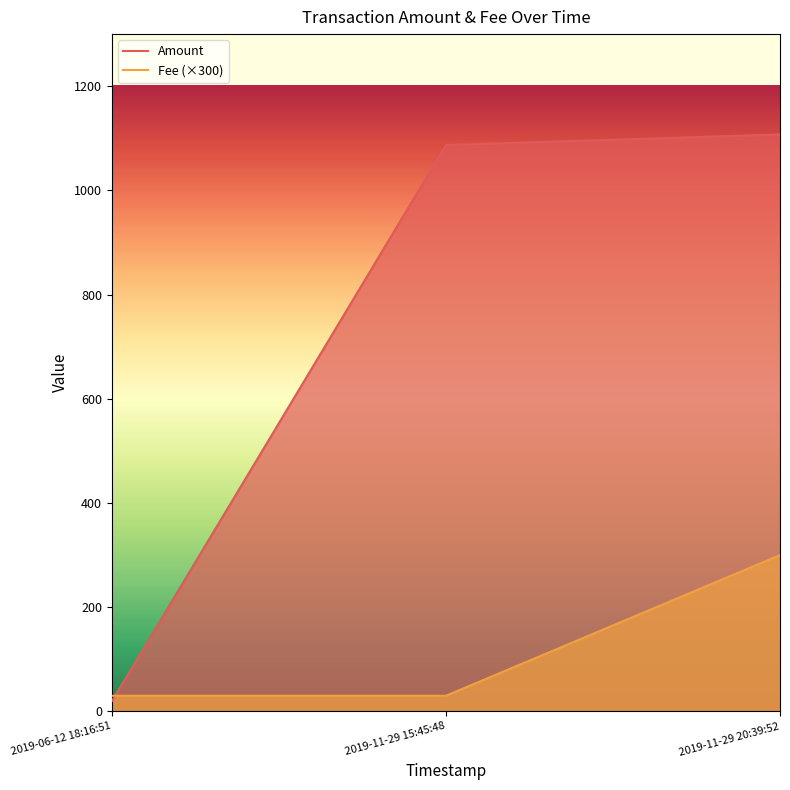

Reading left to right, list all the values displayed in this chart.

Amount: 20.0	1087.0	1107.4
Fee (×300): 30.0	30.0	300.0